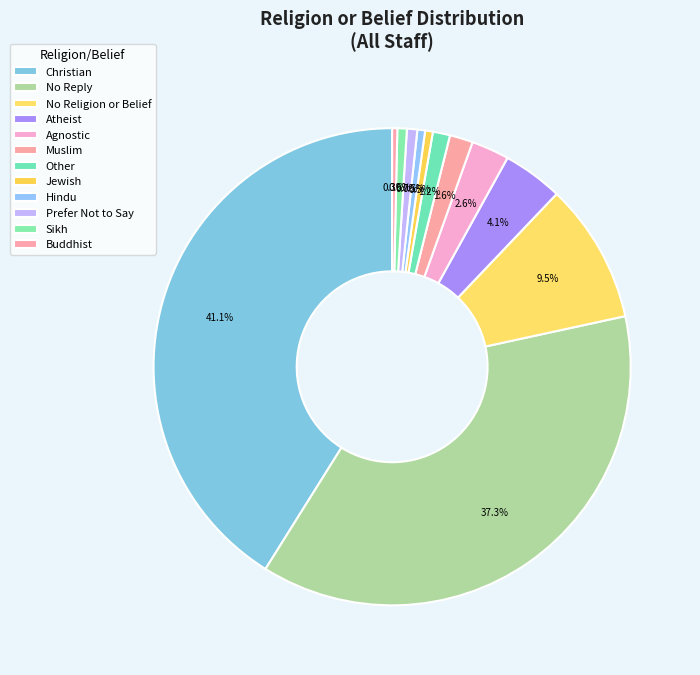

Count the number of slices in the pie.

12